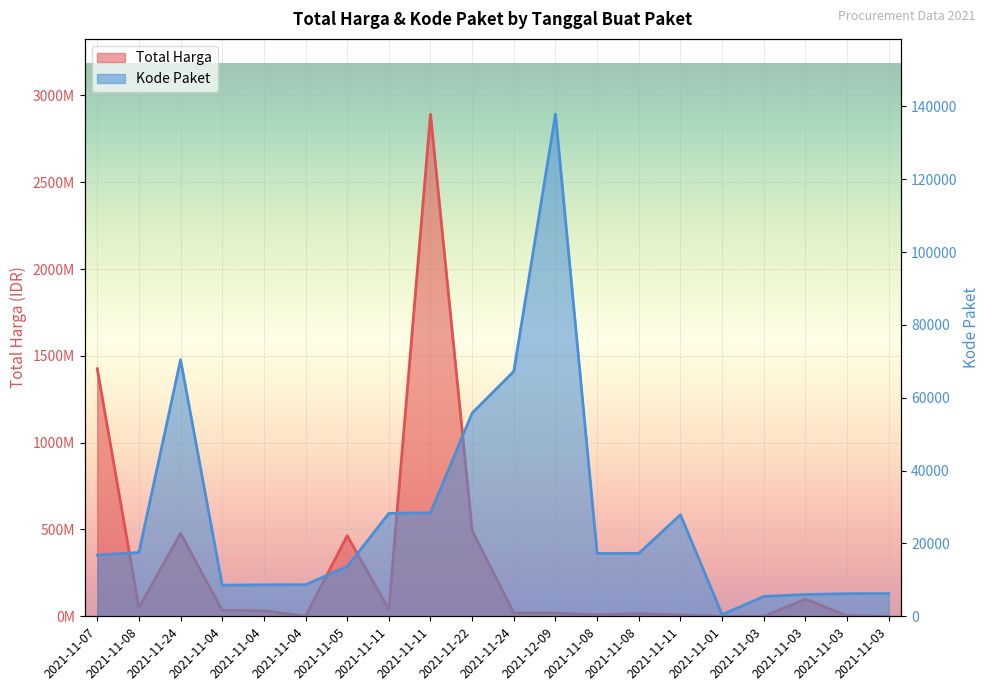

True or false: Total Harga and Kode Paket cross at least once.

False